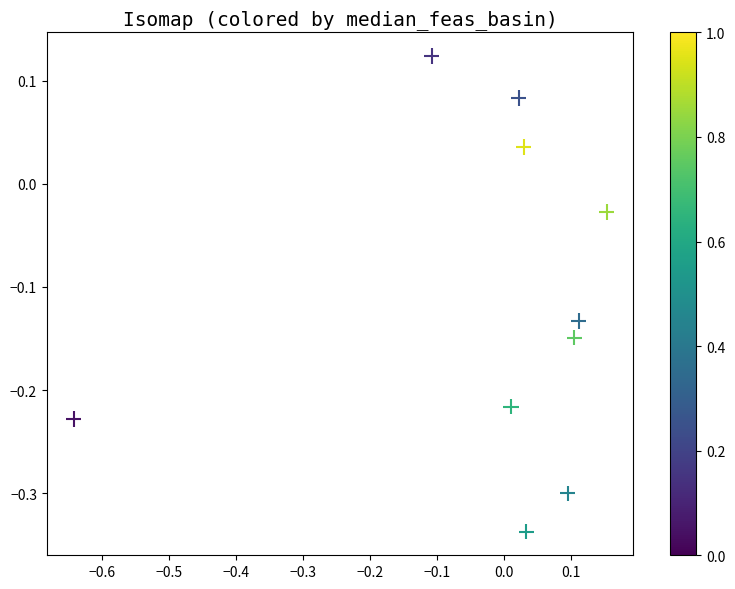

What is the range of X values (max minus min)?

0.8